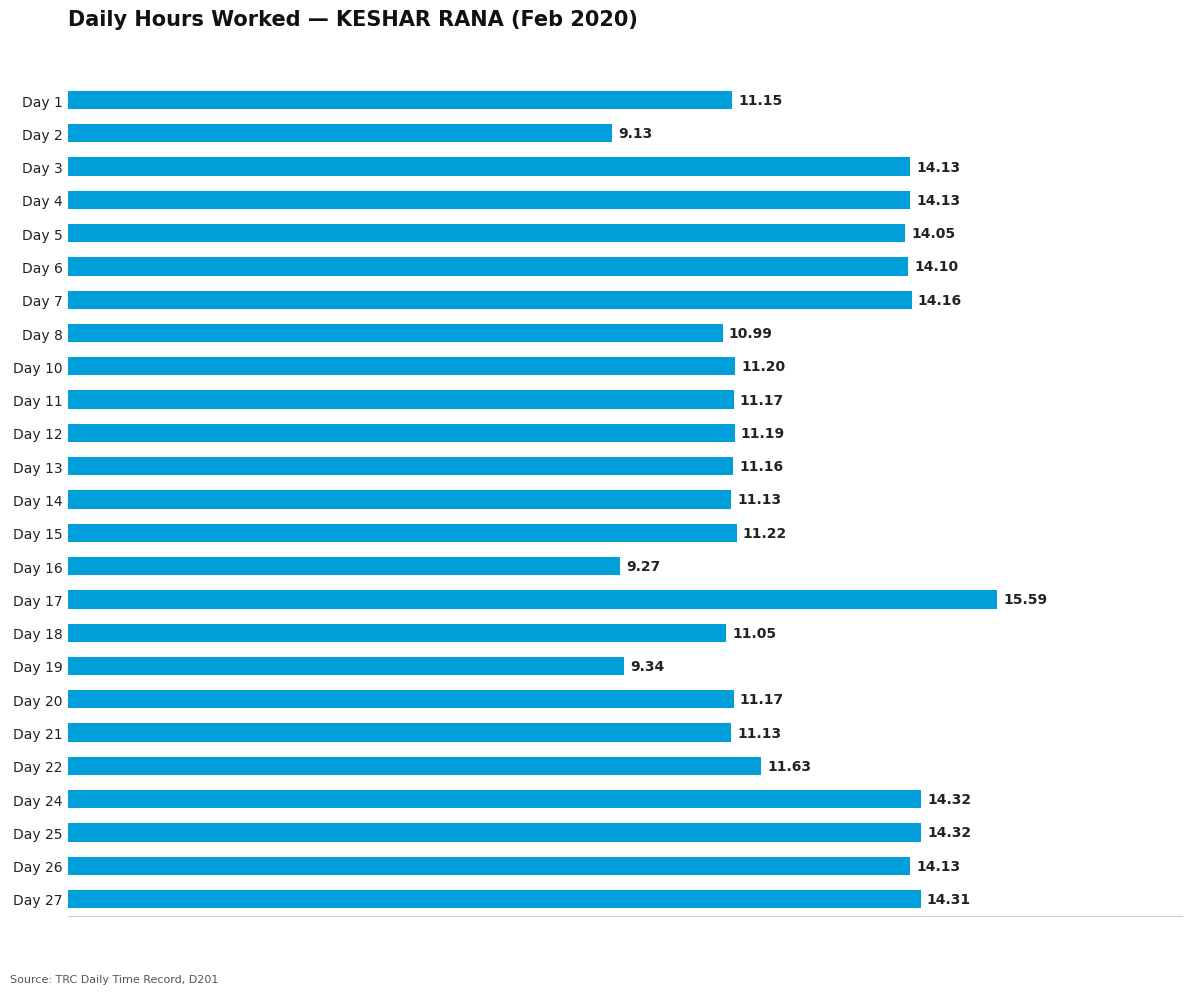

What is the sum of all values?

305.2